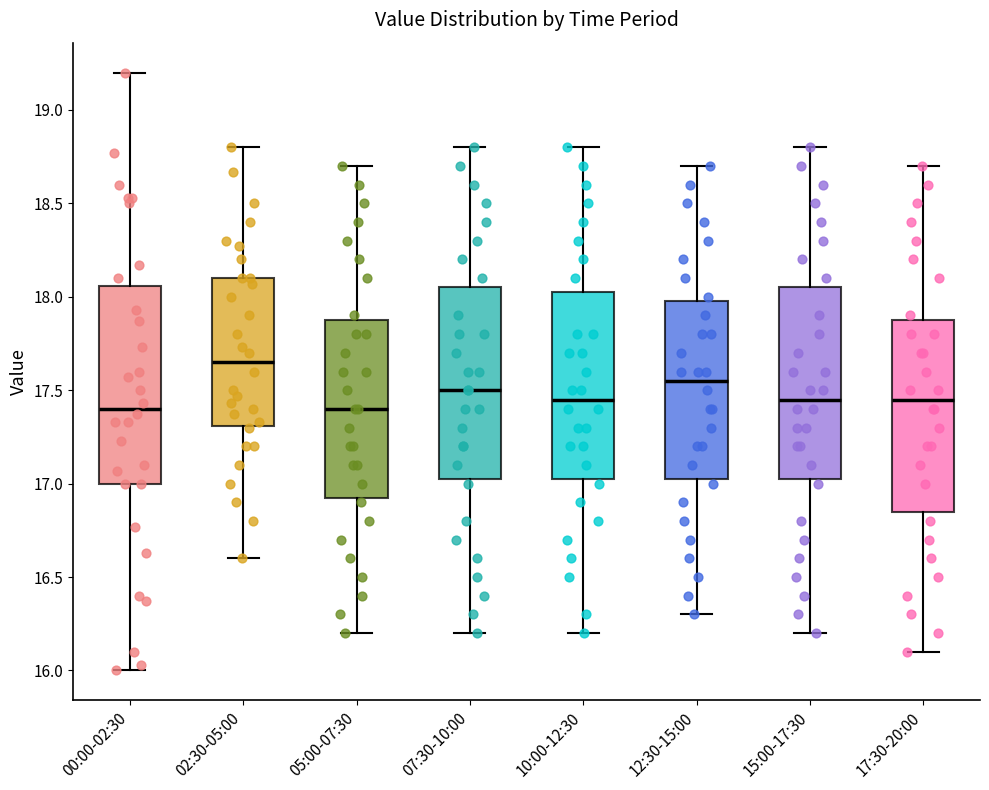

Reading left to right, transcribe this box plot: for each box, give where its median line is, the range the box spans, and where its two whiskers end, as read against the y-axis. The values are not printed on the chart, so give them approximately, as read against the axis.

00:00-02:30: median 17.40, box 17.00 to 18.05, whiskers 16.00 to 19.20
02:30-05:00: median 17.65, box 17.30 to 18.10, whiskers 16.60 to 18.80
05:00-07:30: median 17.40, box 16.95 to 17.90, whiskers 16.20 to 18.70
07:30-10:00: median 17.50, box 17.05 to 18.05, whiskers 16.20 to 18.80
10:00-12:30: median 17.45, box 17.05 to 18.05, whiskers 16.20 to 18.80
12:30-15:00: median 17.55, box 17.05 to 18.00, whiskers 16.30 to 18.70
15:00-17:30: median 17.45, box 17.05 to 18.05, whiskers 16.20 to 18.80
17:30-20:00: median 17.45, box 16.85 to 17.90, whiskers 16.10 to 18.70